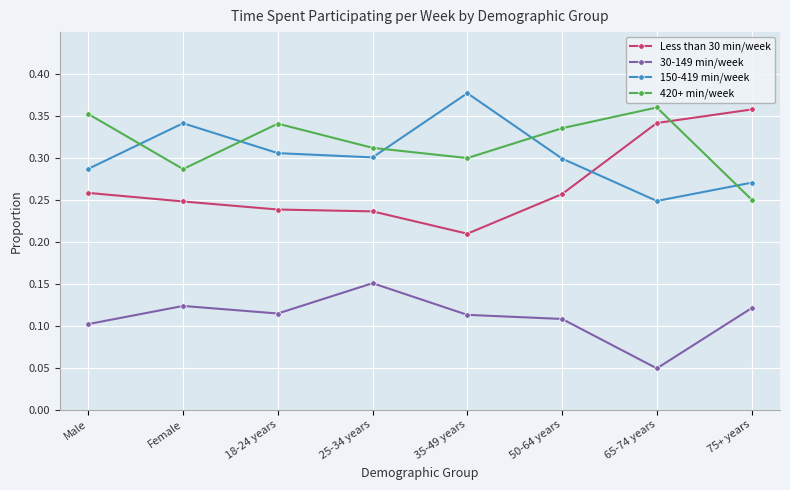

What is the sum of the Less than 30 min/week values at 25-34 years and 18-24 years?

0.5